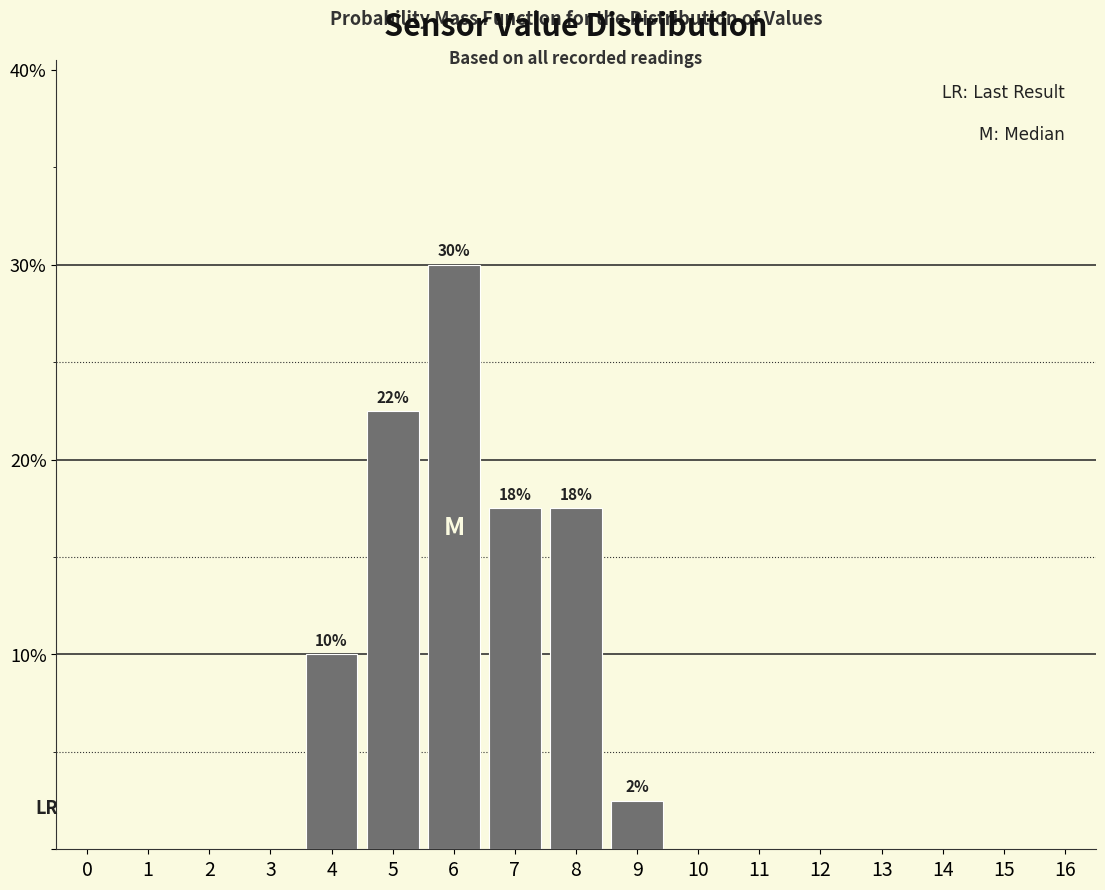

Which range on the x-axis has the tallest bar?

5.5 to 6.5